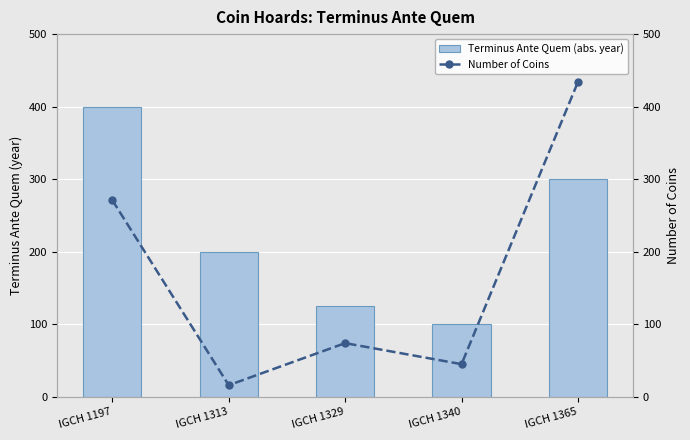

What is the value of the Terminus Ante Quem (abs. year) bar at the 2nd from the left?

200